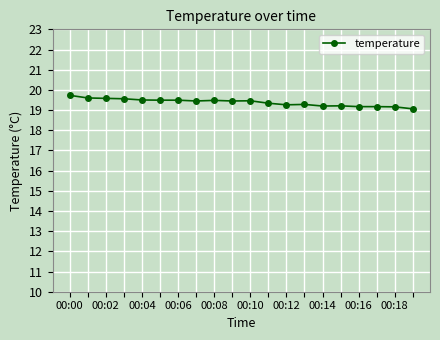

What is the difference between the second highest and minimum values?

0.5